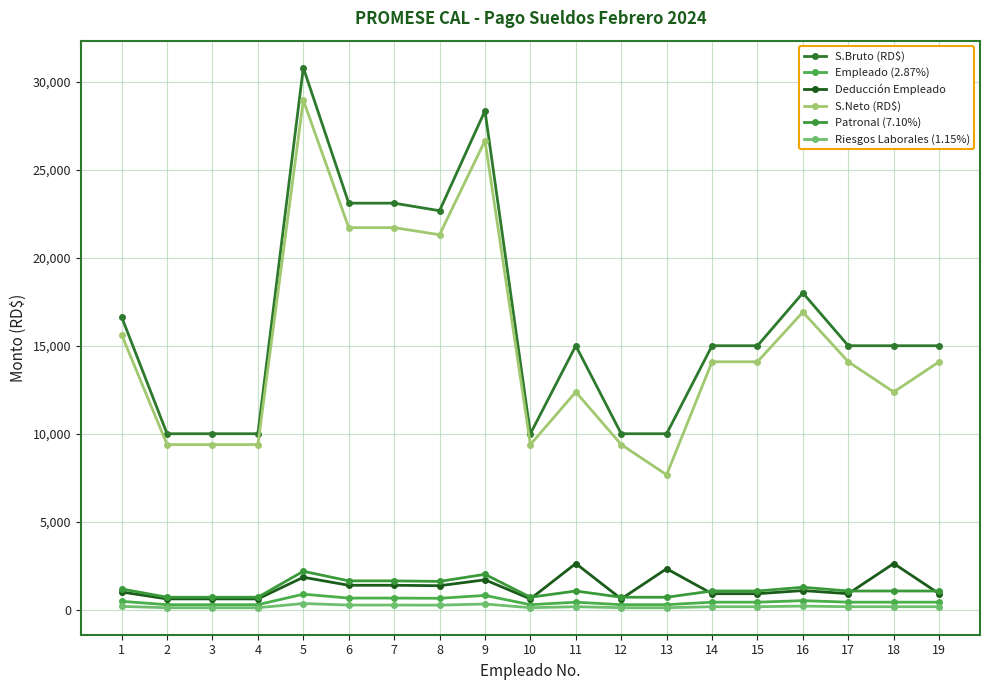

How many values in the S.Bruto (RD$) series are below 15000?

6